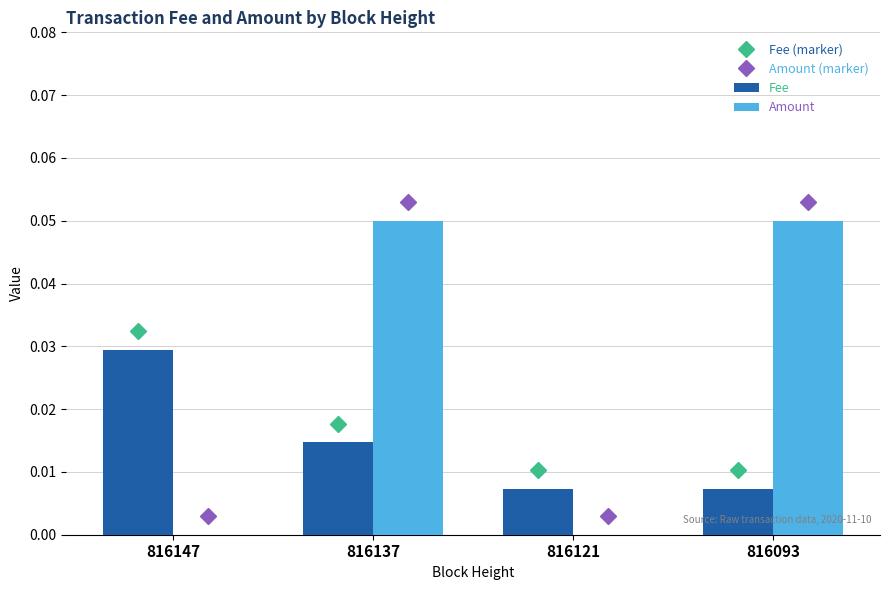

How many series are shown in this chart?

2